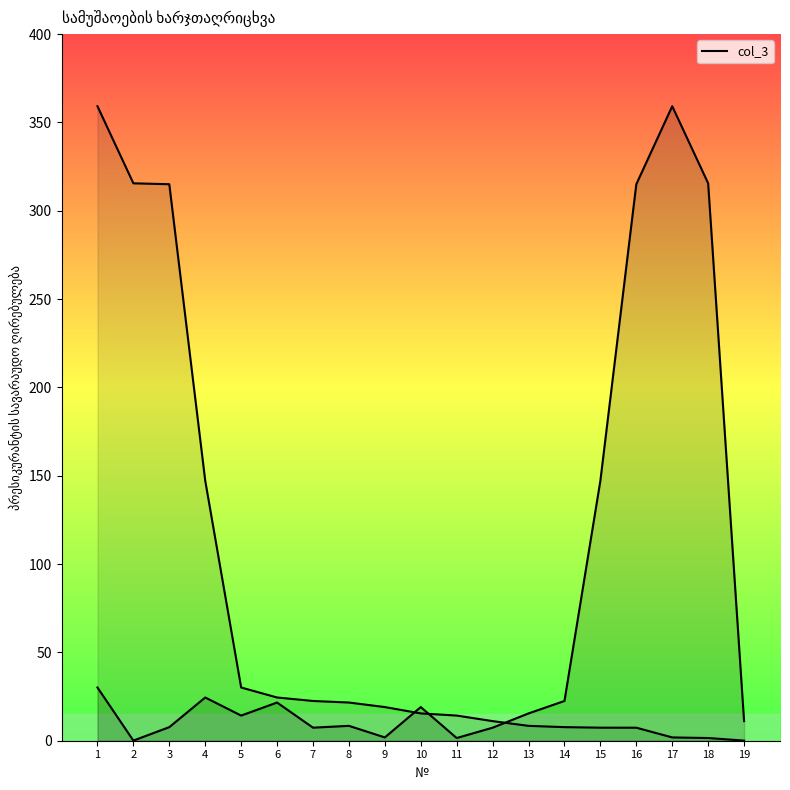

At which label does the data first exceed 15?

1